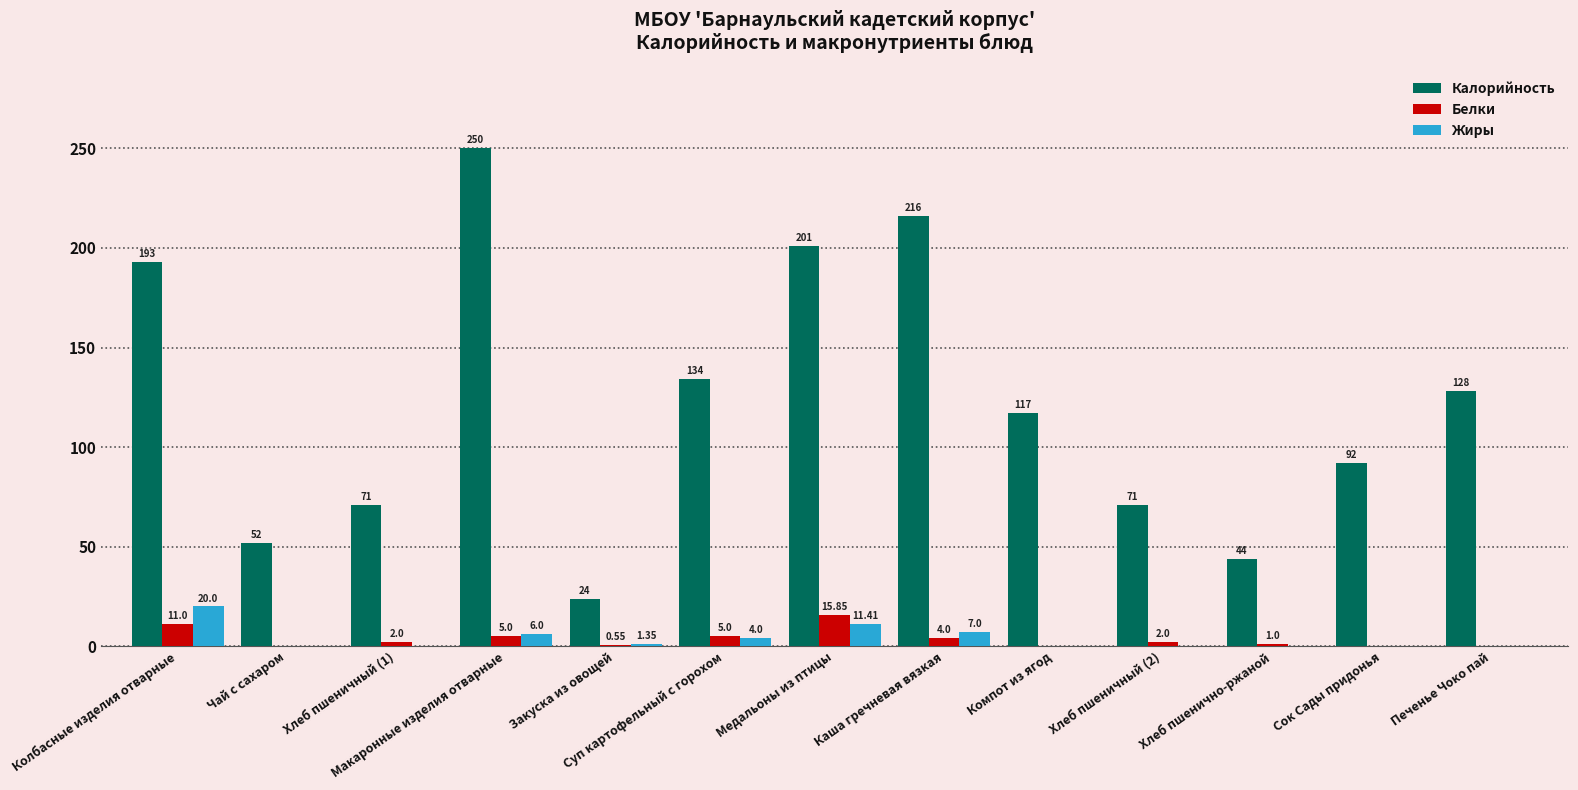

What are all the series names shown in the legend?

Калорийность, Белки, Жиры